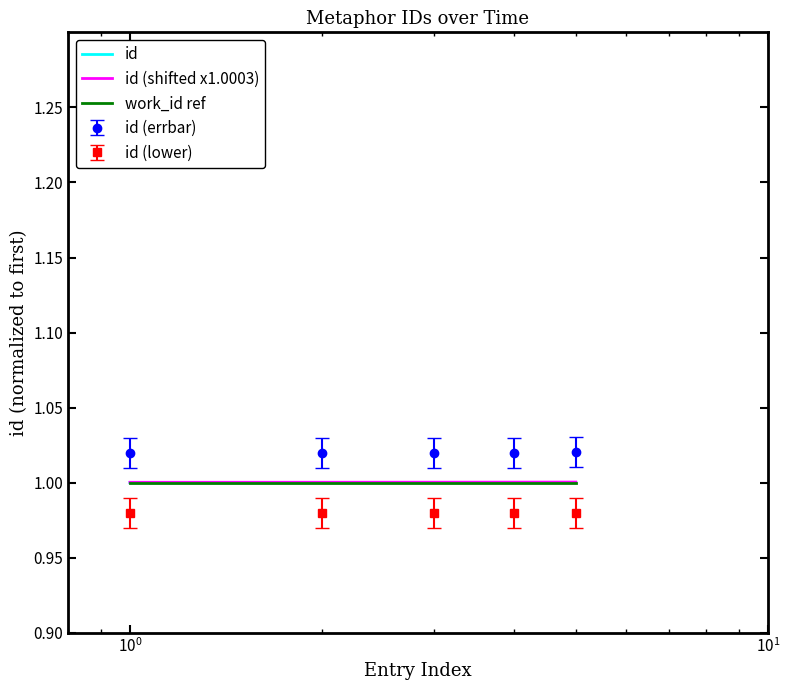

What is the sum of all id values?

5.0